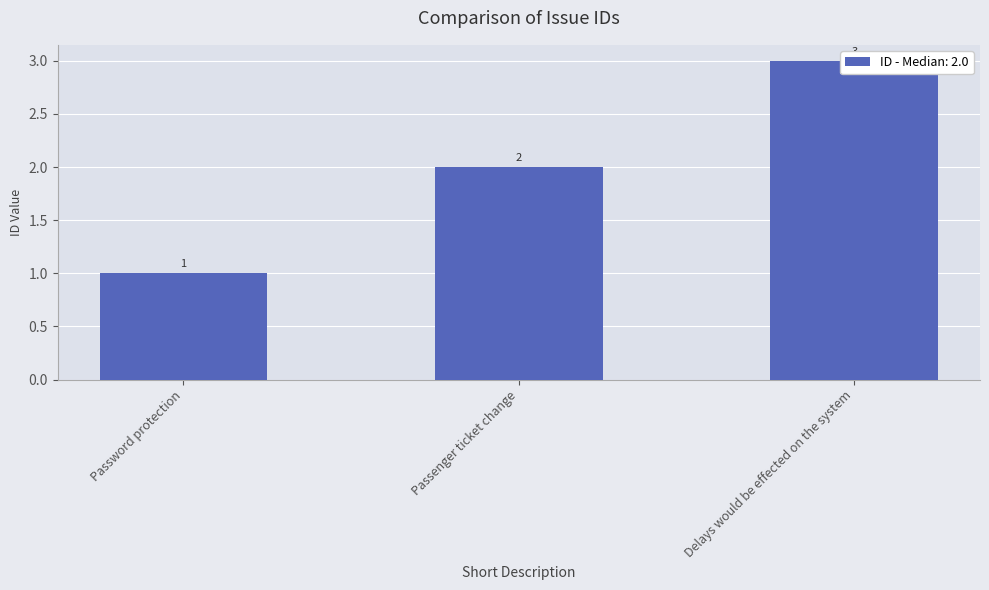

At which label is the value closest to 2?

Passenger ticket change